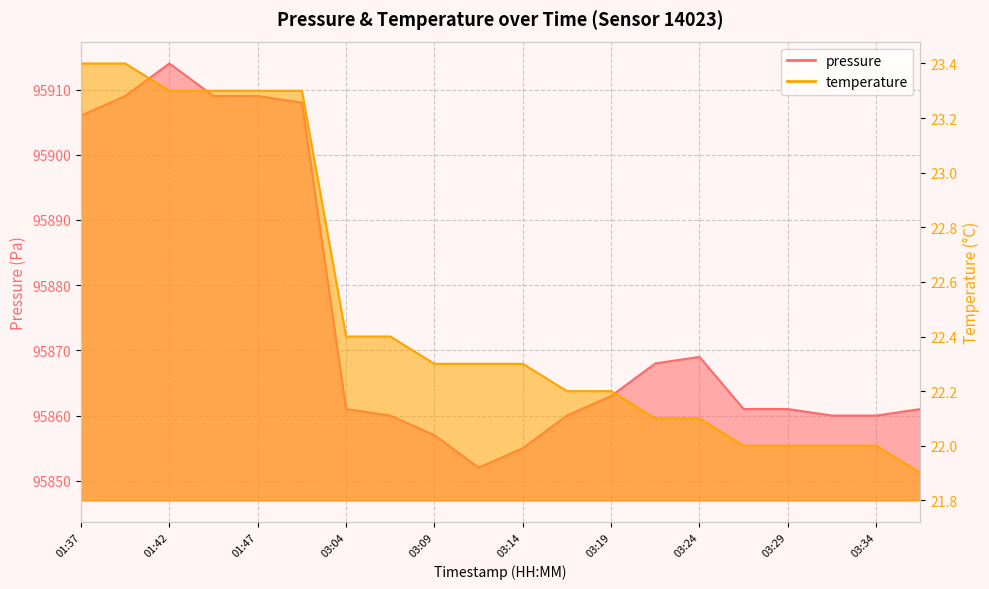

Rank the categories by pressure value from lowest to highest.

03:12, 03:14, 03:09, 03:06, 03:16, 03:31, 03:34, 03:04, 03:26, 03:29, 03:36, 03:19, 03:21, 03:24, 01:37, 01:50, 01:39, 01:45, 01:47, 01:42